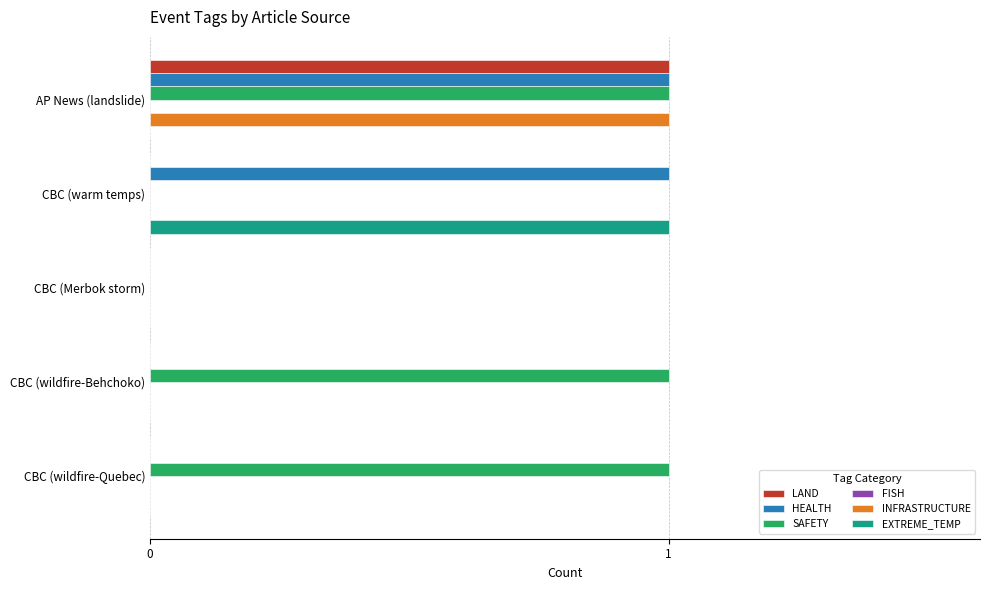

How many categories are shown in the chart?

5